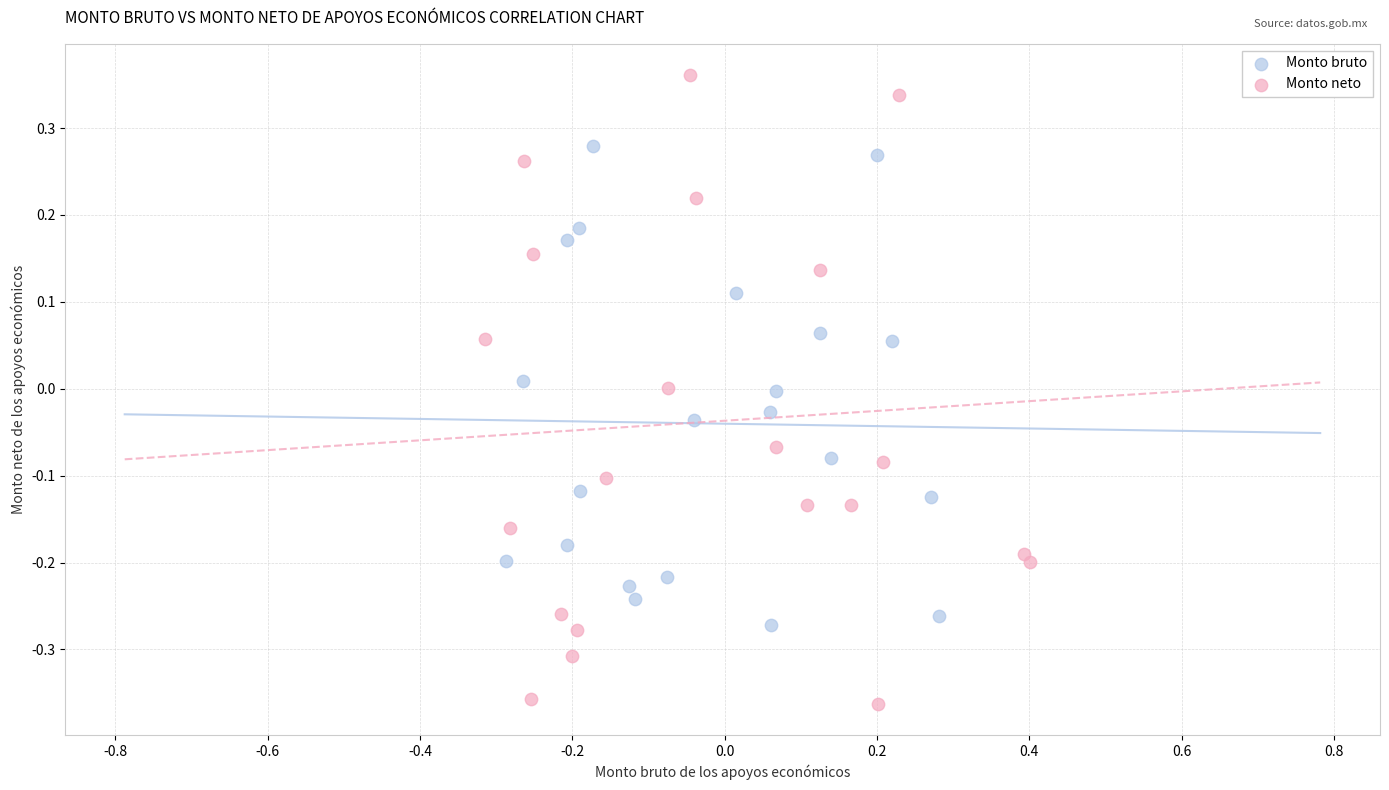

Which series contains the lowest Y value?

Monto neto